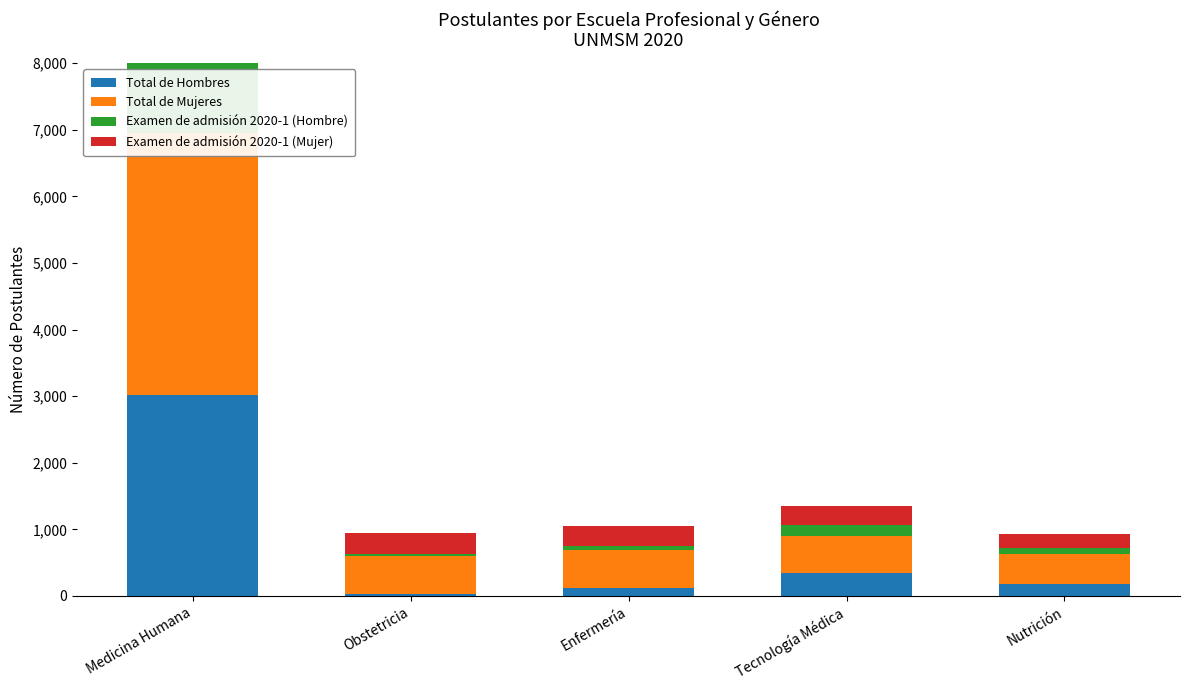

How many values in the Total de Mujeres series are below 565?

2